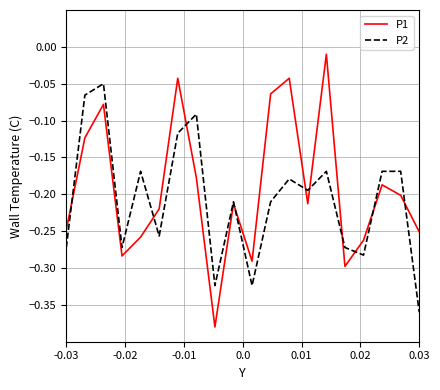

Rank the series by their maximum value, from highest to lowest.

P1, P2